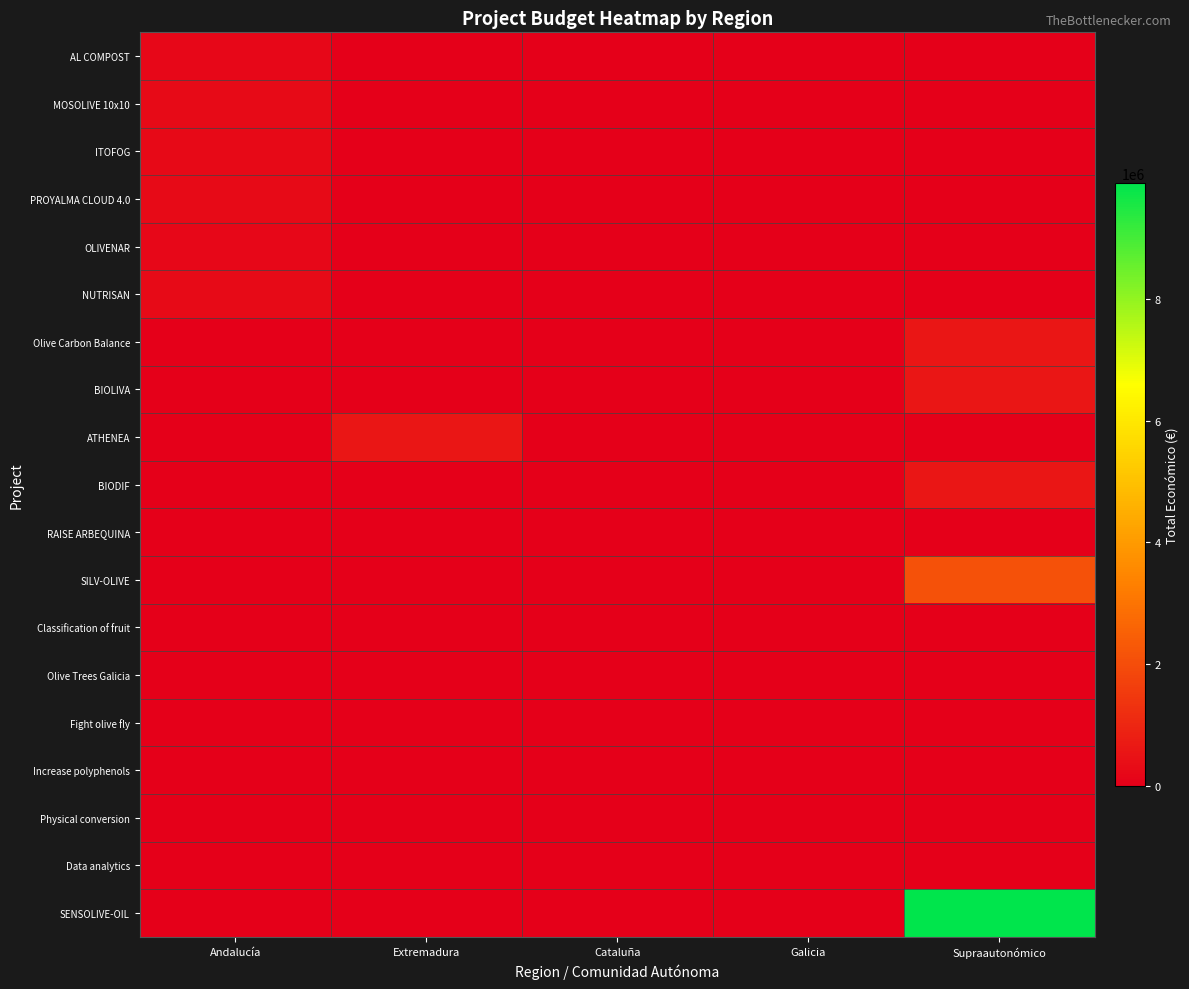

Rank the series by their maximum value, from highest to lowest.

SENSOLIVE-OIL, SILV-OLIVE, Olive Carbon Balance, BIODIF, ATHENEA, BIOLIVA, MOSOLIVE 10x10, PROYALMA CLOUD 4.0, NUTRISAN, ITOFOG, AL COMPOST, OLIVENAR, Fight olive fly, RAISE ARBEQUINA, Increase polyphenols, Classification of fruit, Olive Trees Galicia, Data analytics, Physical conversion